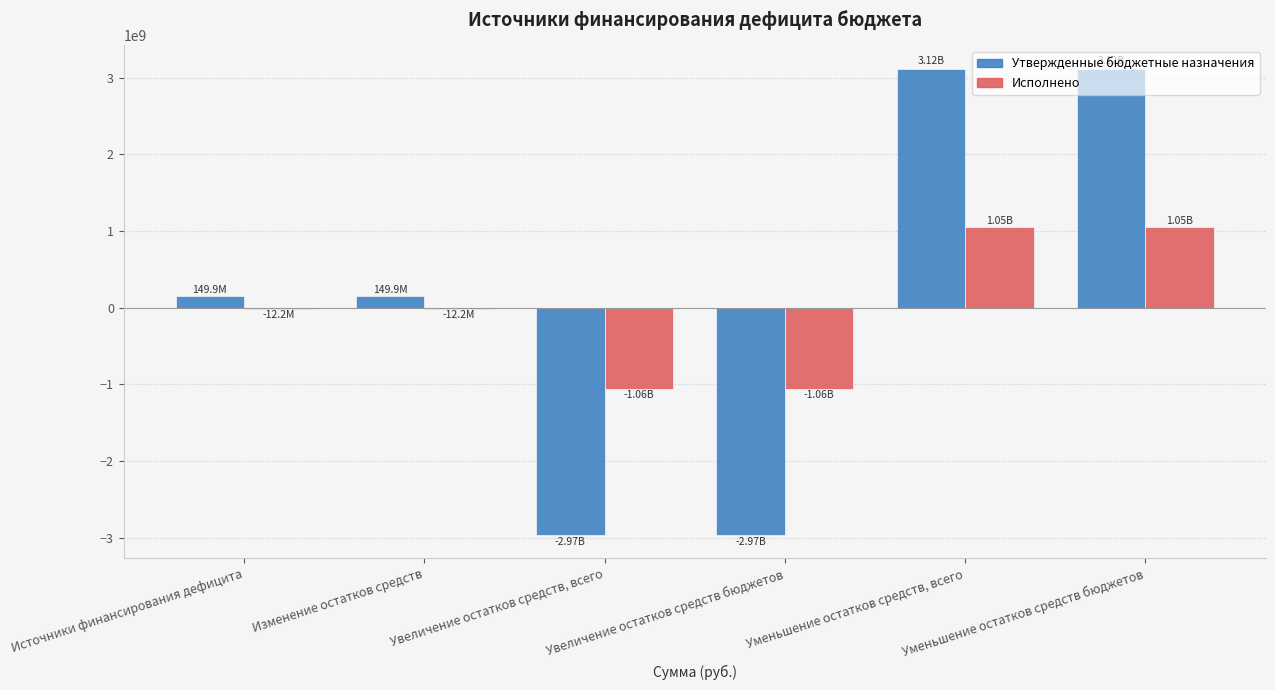

How many values in the Утвержденные бюджетные назначения series exceed 149855192?

4